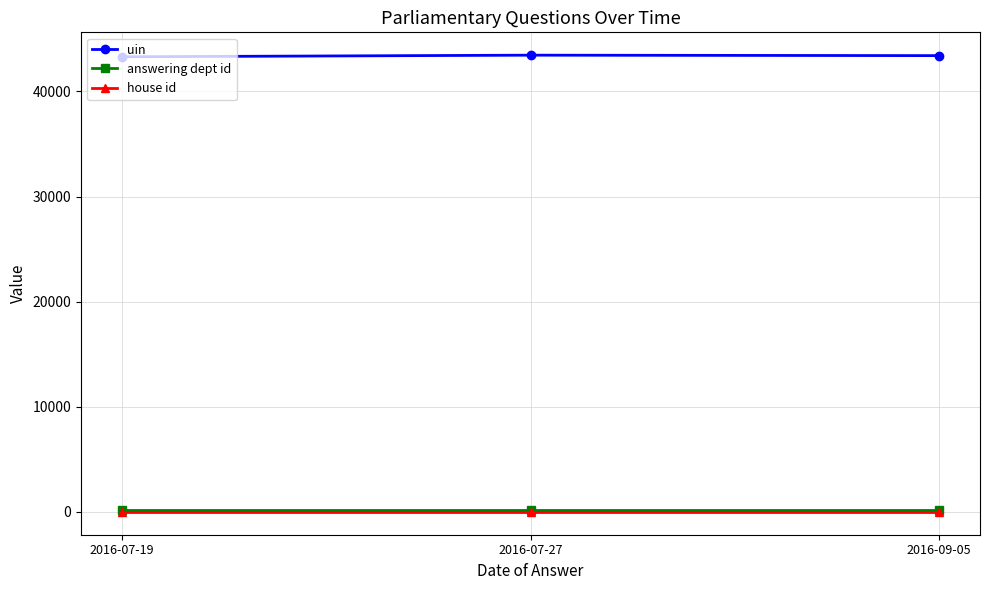

Which series has the largest total across all categories?

uin